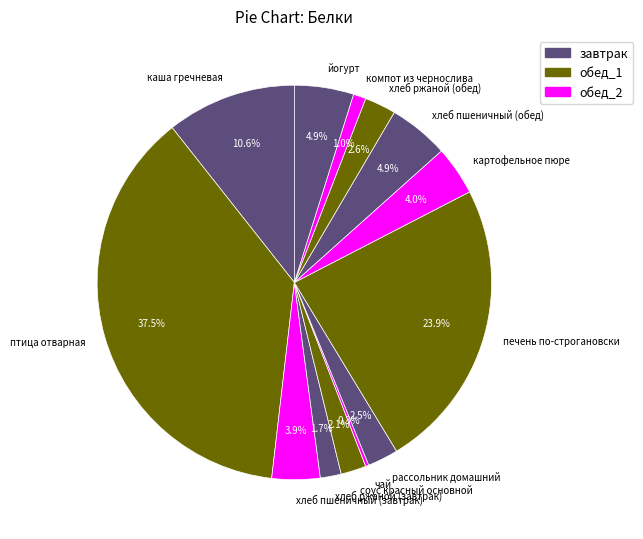

Between хлеб пшеничный (завтрак) and хлеб ржаной (завтрак), which is larger?

хлеб пшеничный (завтрак)